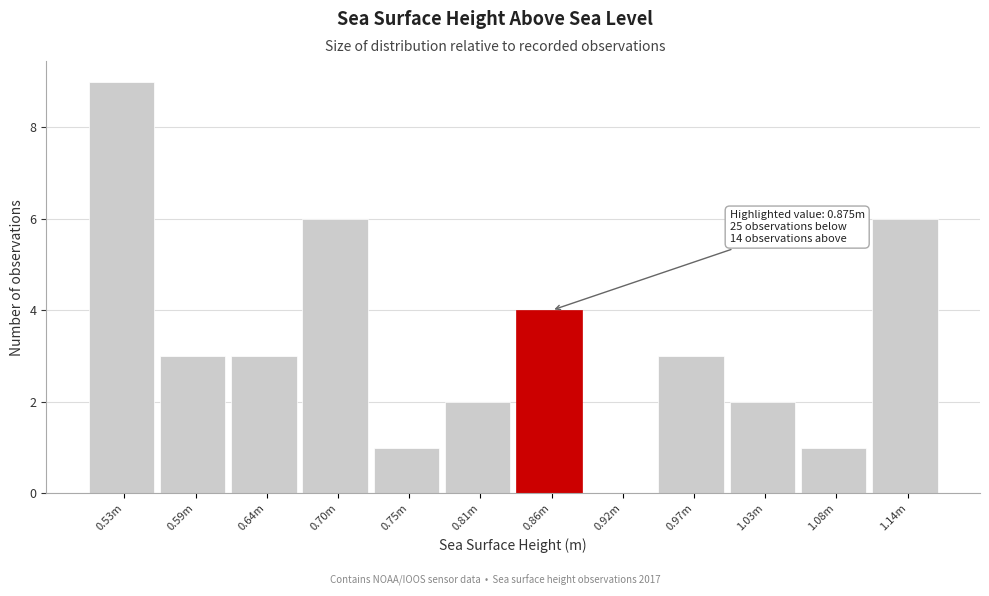

Reading left to right, list all the values displayed in this chart.

0.53m=9	0.59m=3	0.64m=3	0.70m=6	0.75m=1	0.81m=2	0.86m=4	0.92m=0	0.97m=3	1.03m=2	1.08m=1	1.14m=6